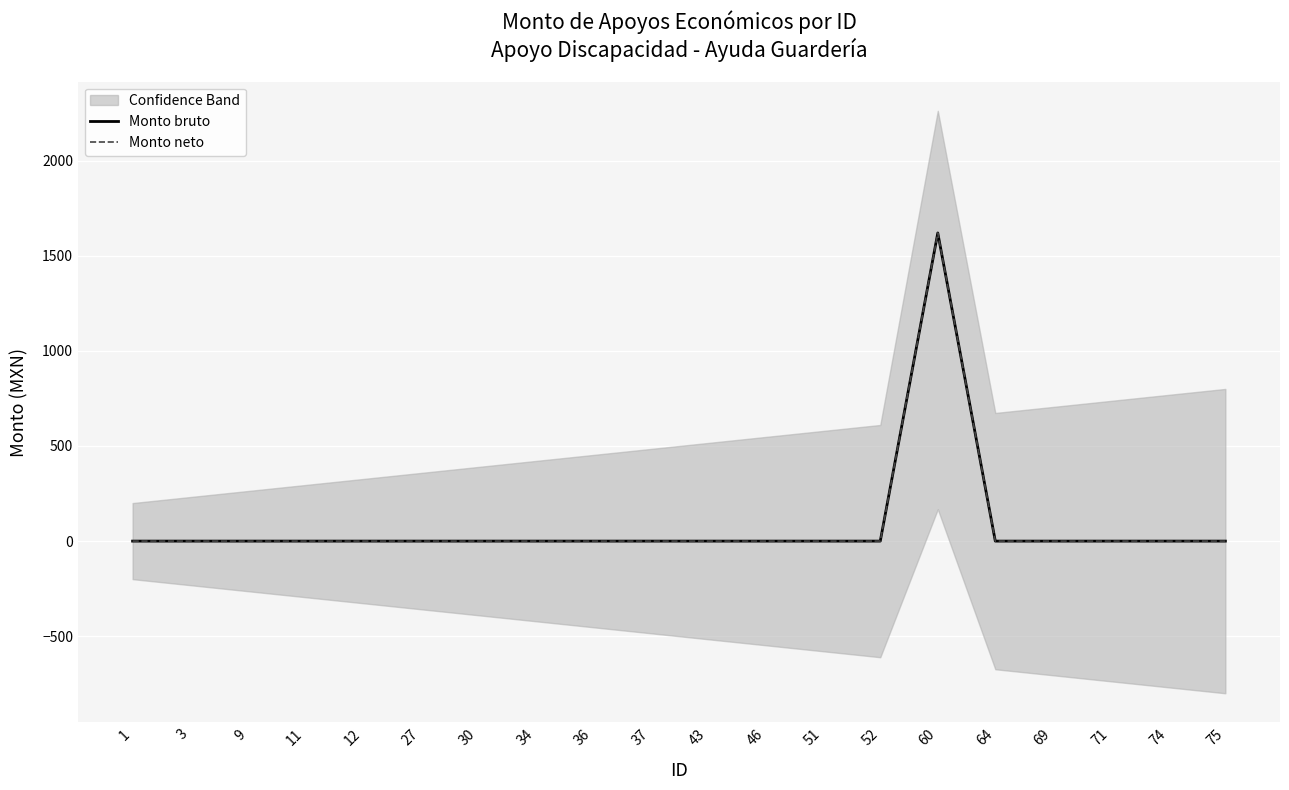

Reading left to right, transcribe all the data shown in this chart.

Monto bruto: 1=0	3=0	9=0	11=0	12=0	27=0	30=0	34=0	36=0	37=0	43=0	46=0	51=0	52=0	60=1620	64=0	69=0	71=0	74=0	75=0
Monto neto: 1=0	3=0	9=0	11=0	12=0	27=0	30=0	34=0	36=0	37=0	43=0	46=0	51=0	52=0	60=1620	64=0	69=0	71=0	74=0	75=0